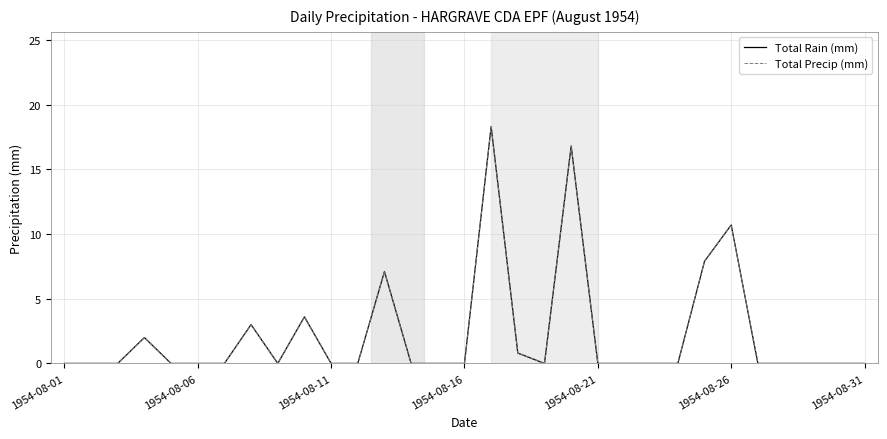

Does the chart display data point markers on the line(s)?

No